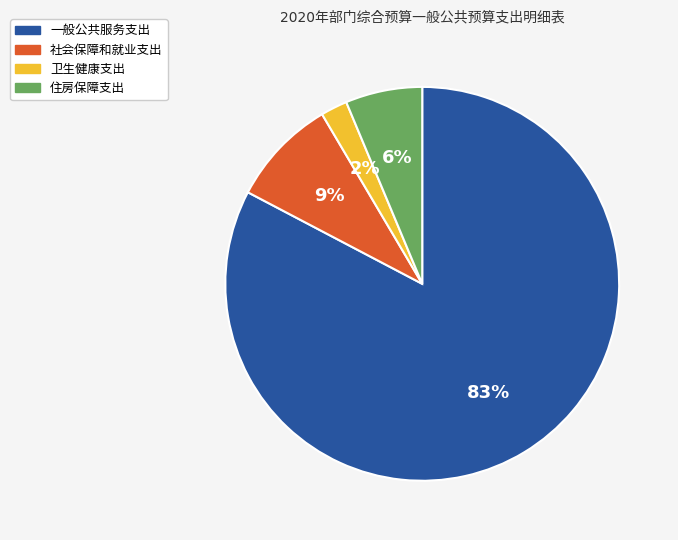

Is there a majority slice in this chart?

Yes